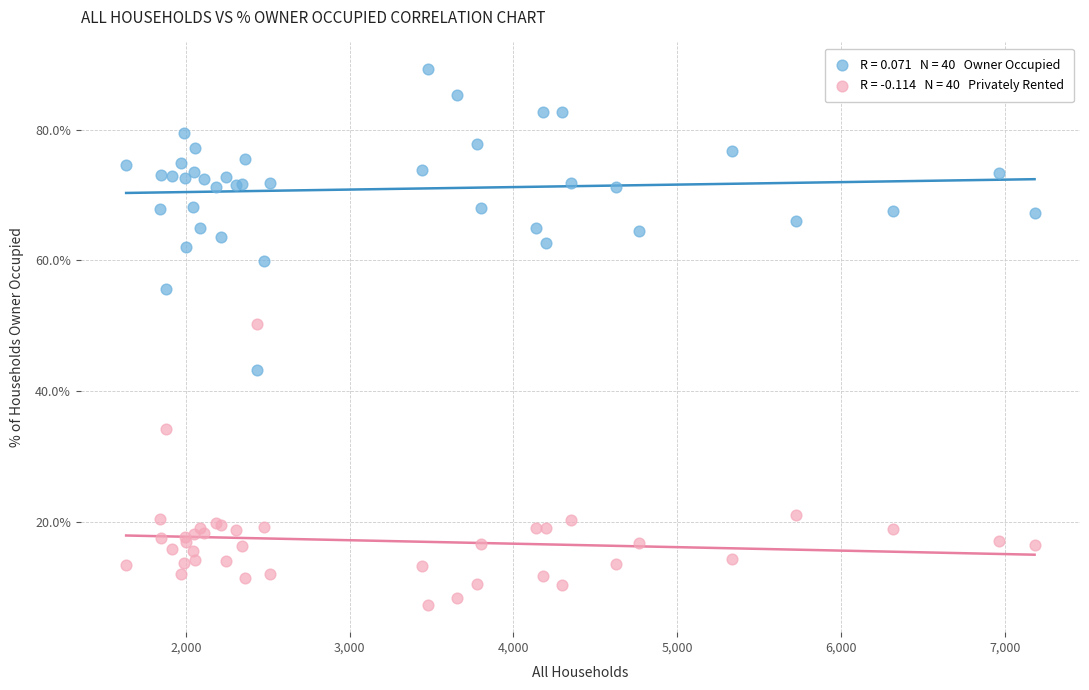

Across all series, what Y value is closest to 48?

50.3